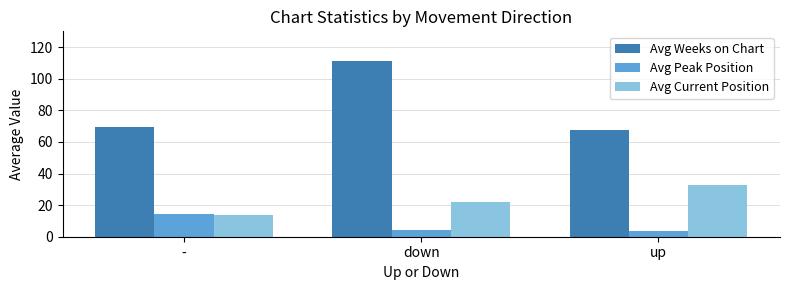

Rank the categories by Avg Current Position value from highest to lowest.

up, down, -